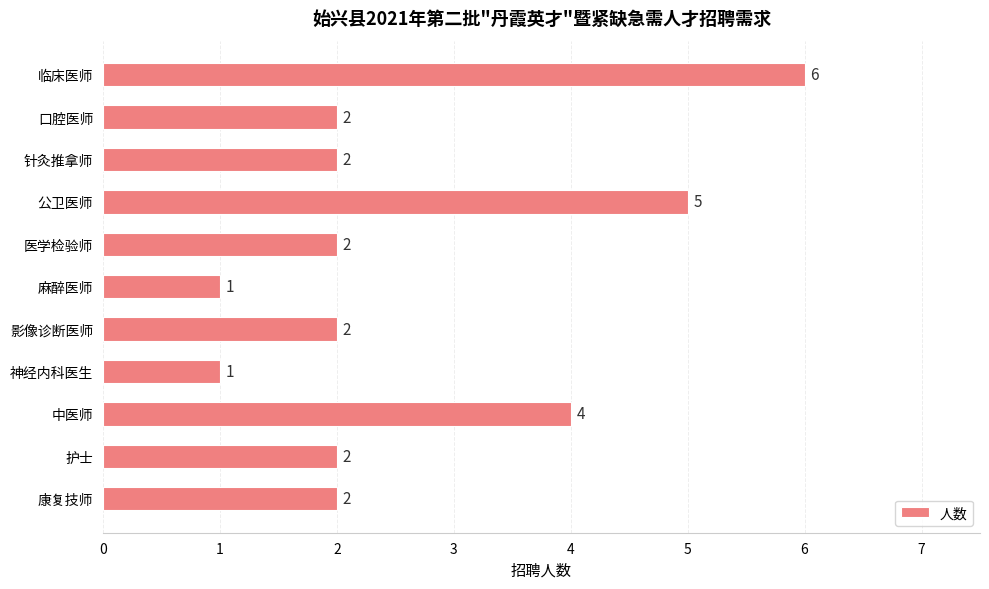

Reading top to bottom, transcribe all the data shown in this chart.

6	2	2	5	2	1	2	1	4	2	2